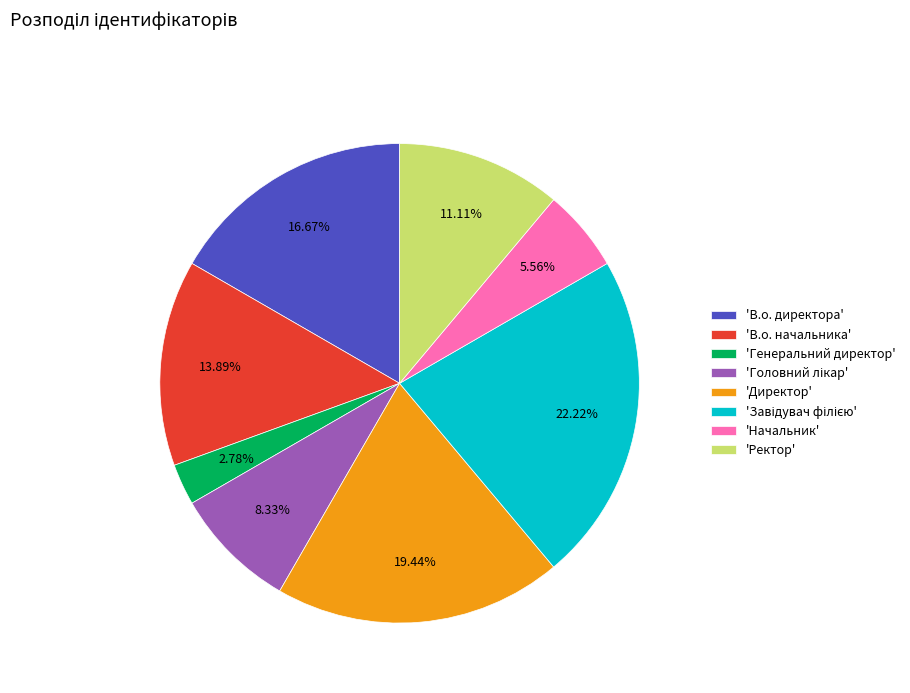

What is the ratio of the value at 'Начальник' to the value at 'В.о. начальника'?

0.4